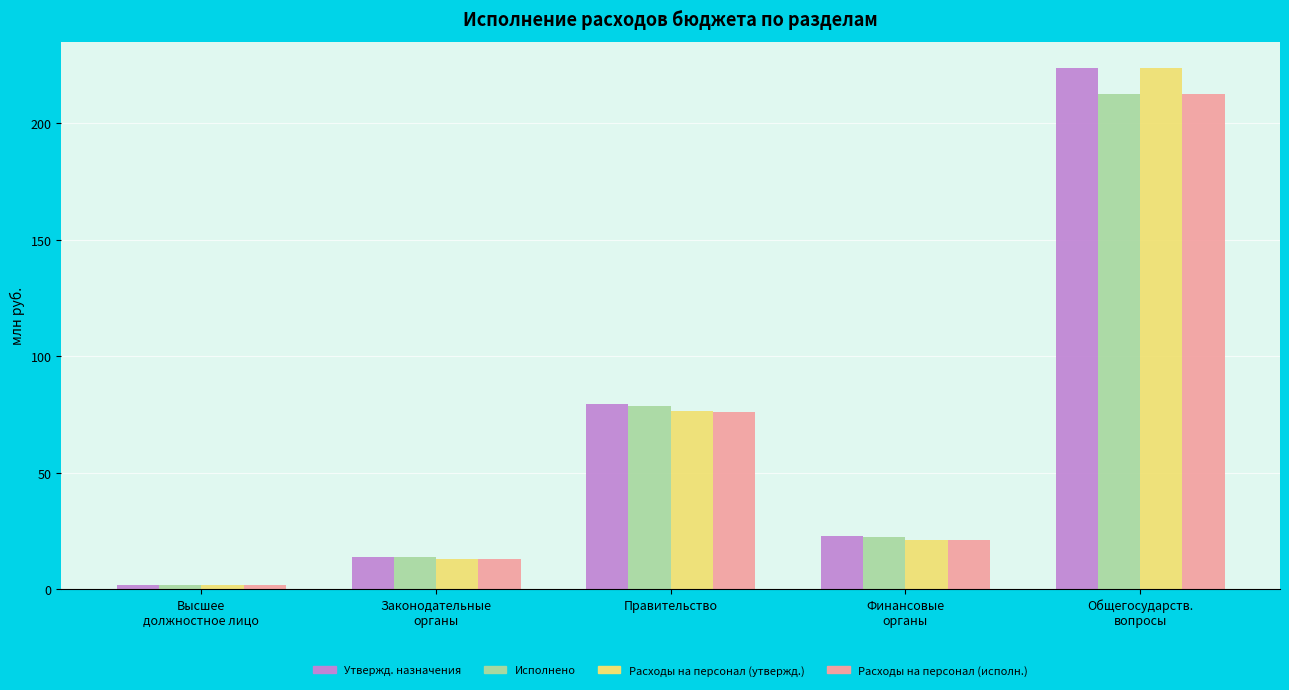

Read the Расходы на персонал (исполн.) value at Финансовые
органы.

20.8